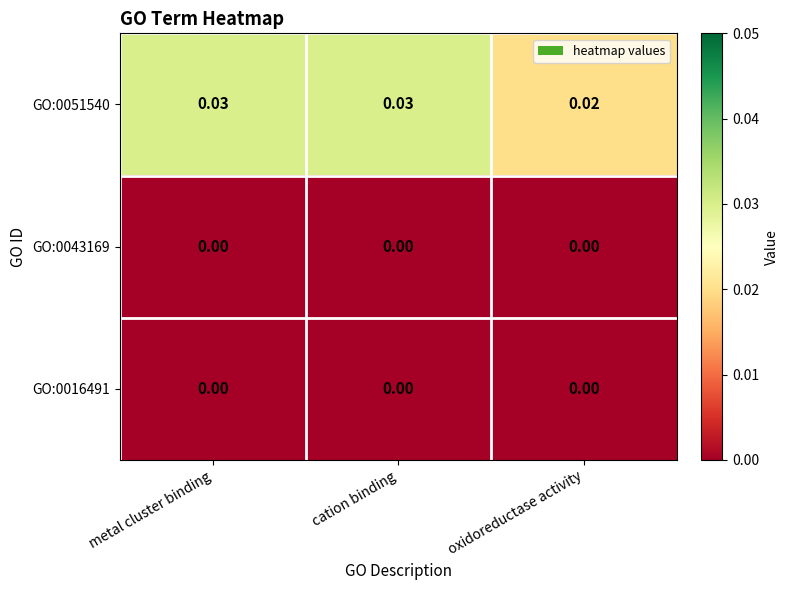

Where is GO:0051540 nearest to the value 0?

oxidoreductase activity